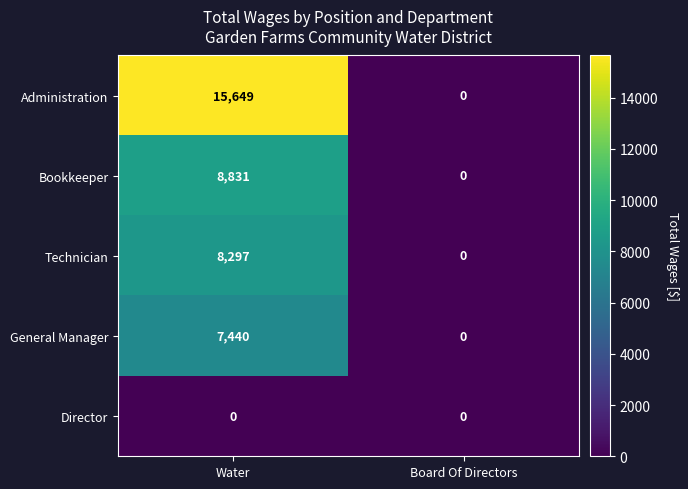

At which category is the sum across all series the highest?

Water